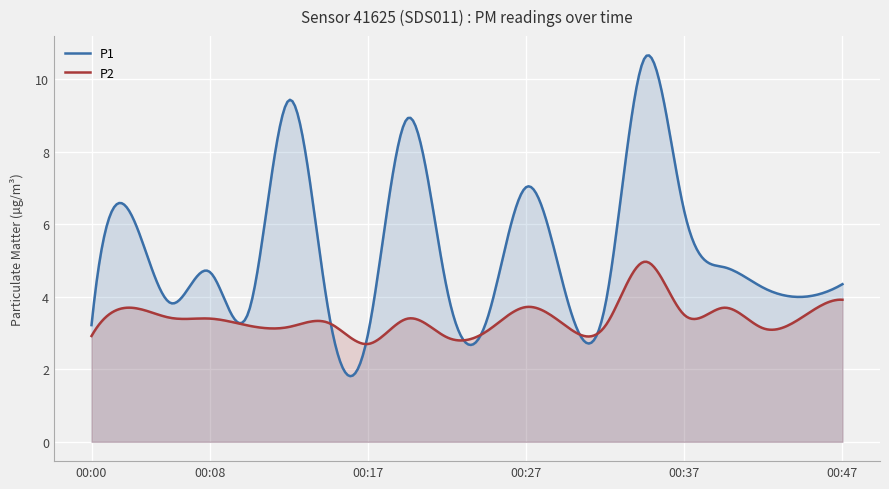

At which category does P2 reach its first local valley?

00:13